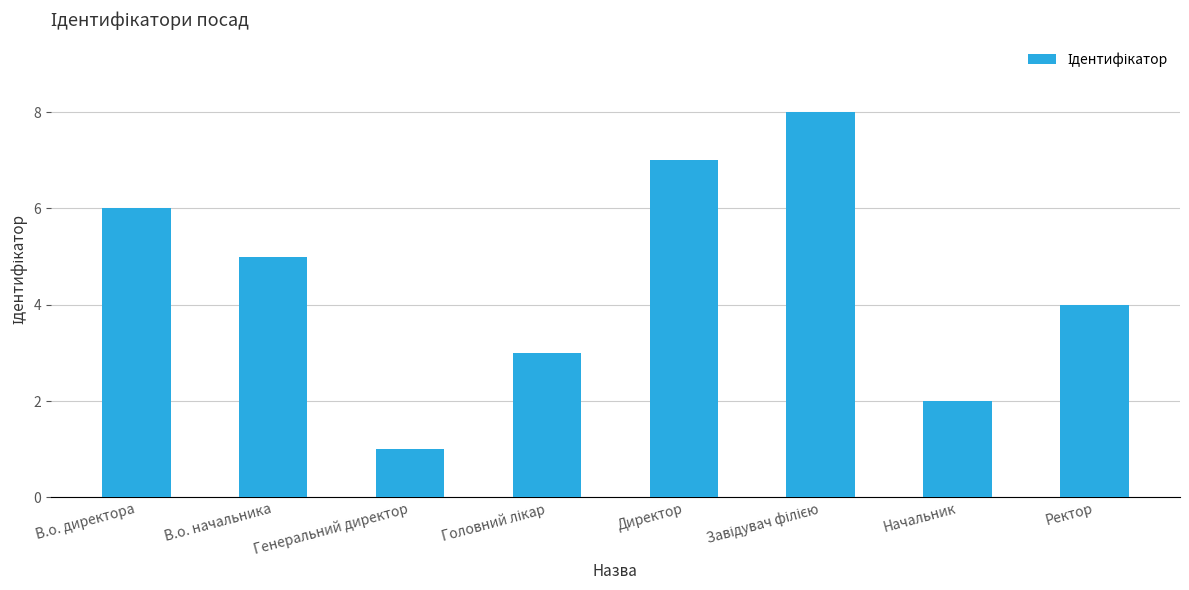

What is the sum of the values at Генеральний директор and Директор?

8